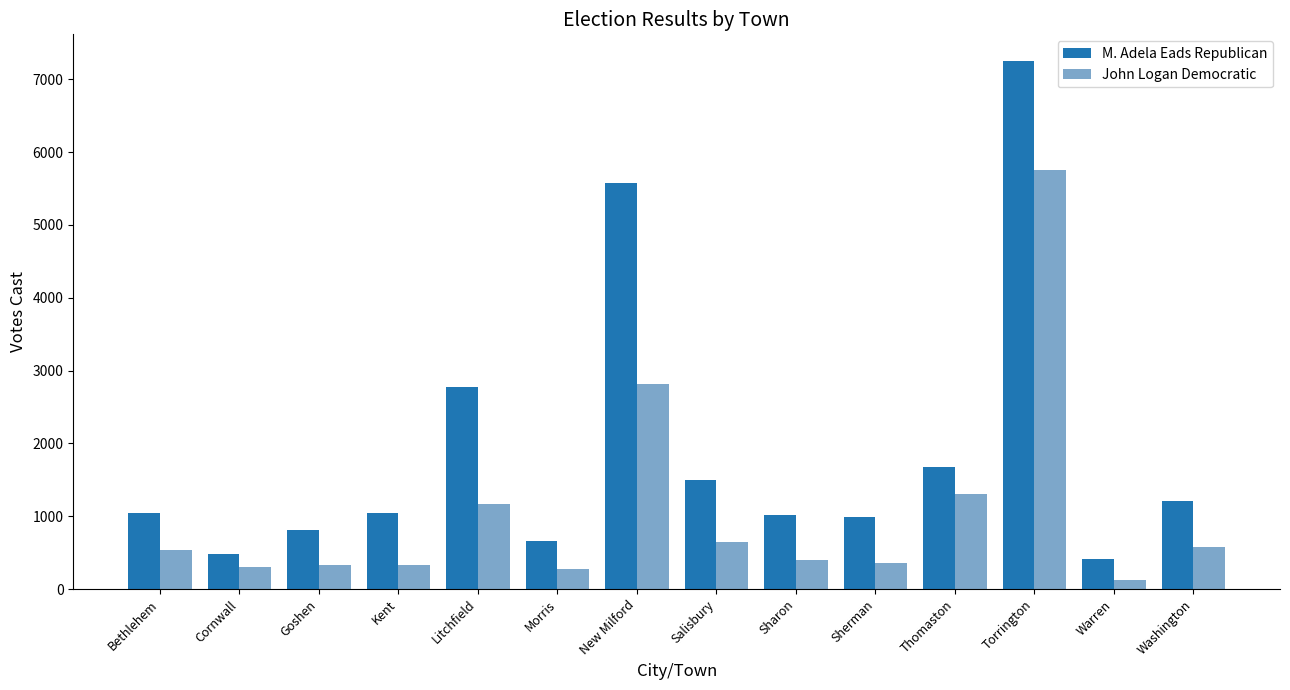

What is the spread (max minus min) of values at Torrington?

1501